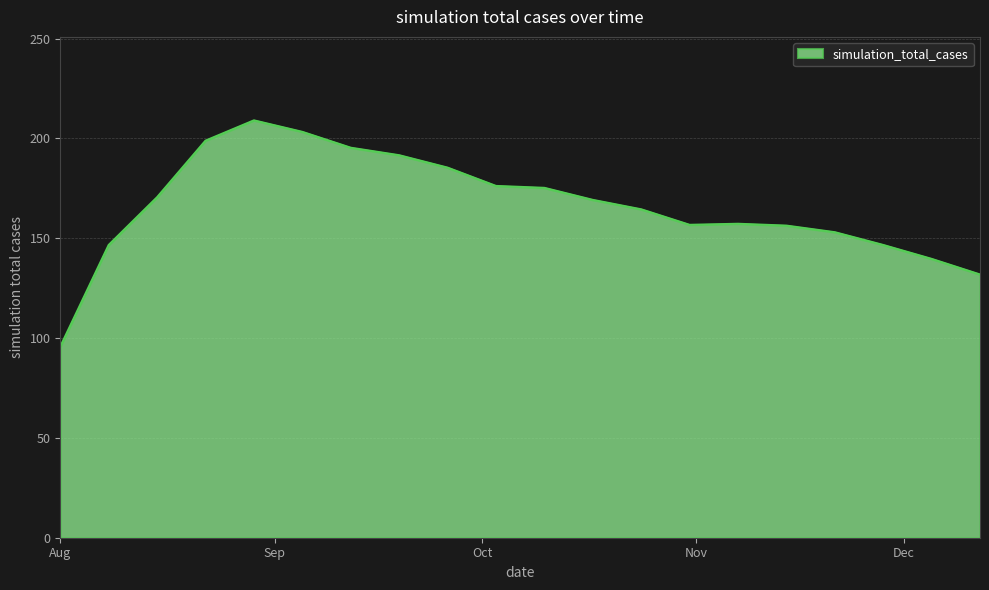

What is the minimum value shown in the chart?

95.7